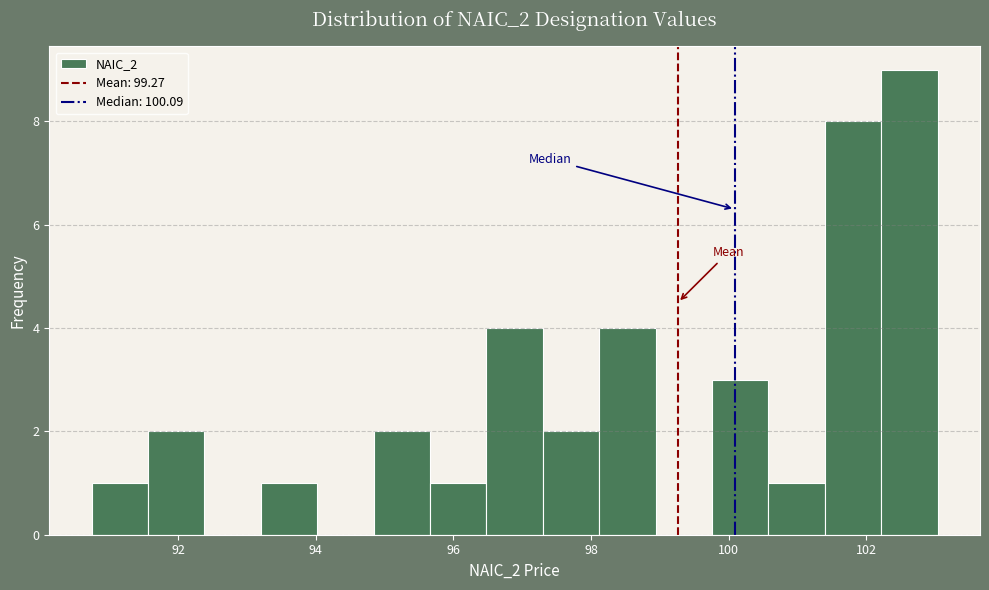

Which range on the x-axis has the tallest bar?

102.22 to 103.04